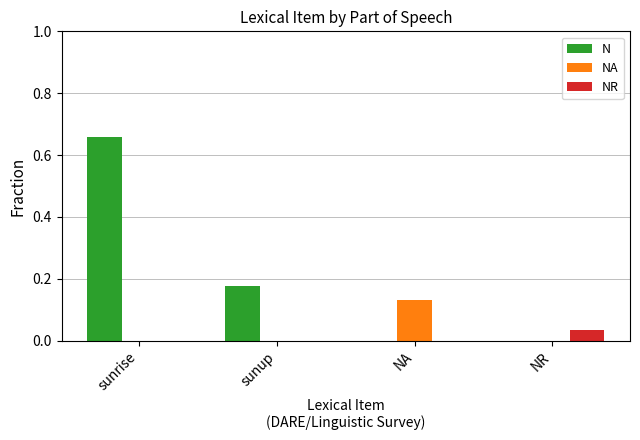

Are the bars grouped side by side (vs. stacked)?

Yes